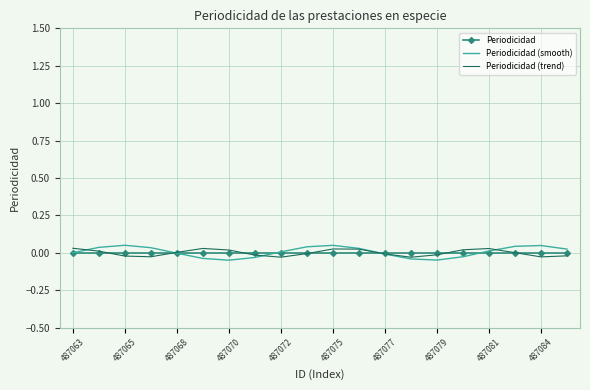

True or false: Periodicidad (trend) has more than 0 interior local peaks.

True